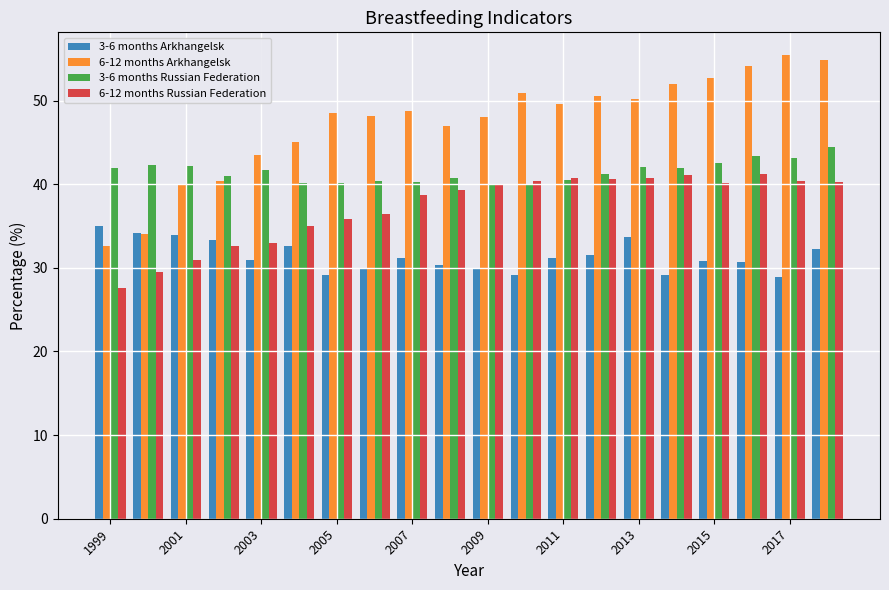

What is the minimum value shown in the chart?

27.6